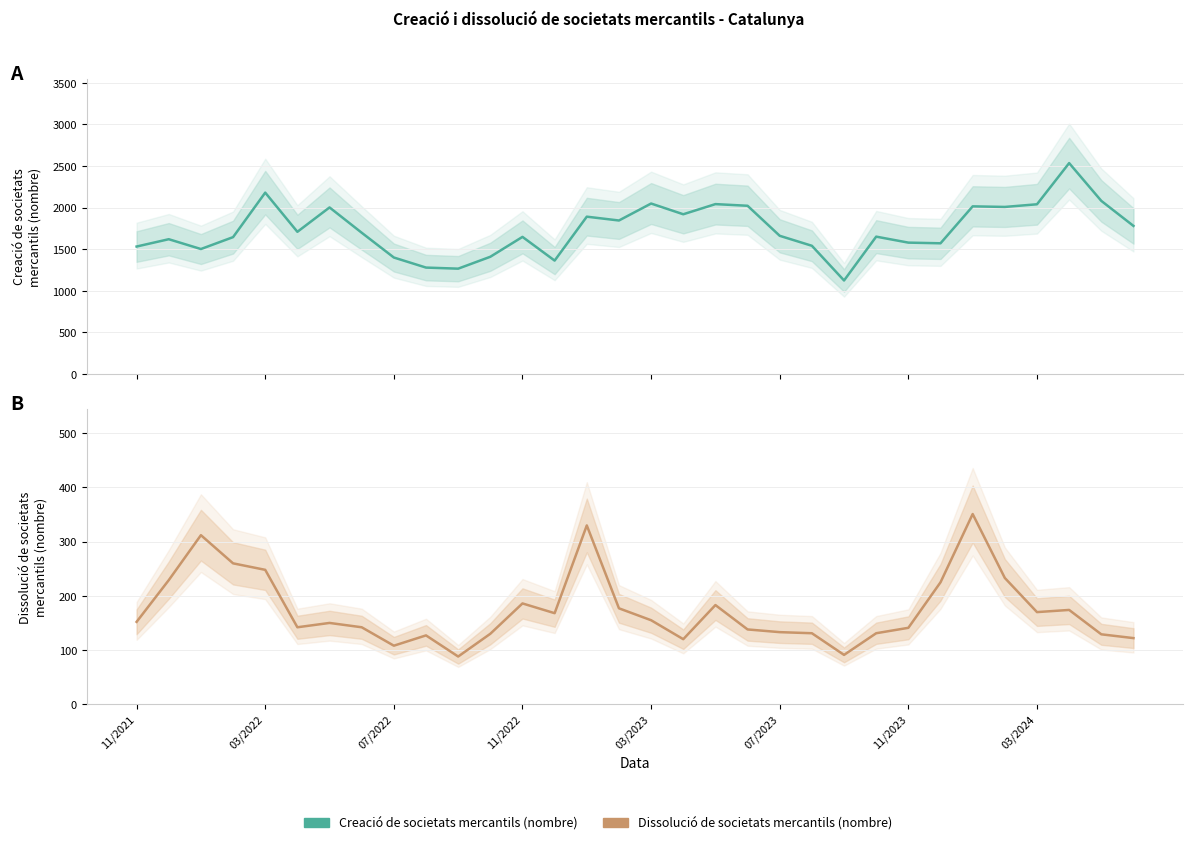

What is the sum of all Dissolució de societats mercantils (nombre) values?

5576